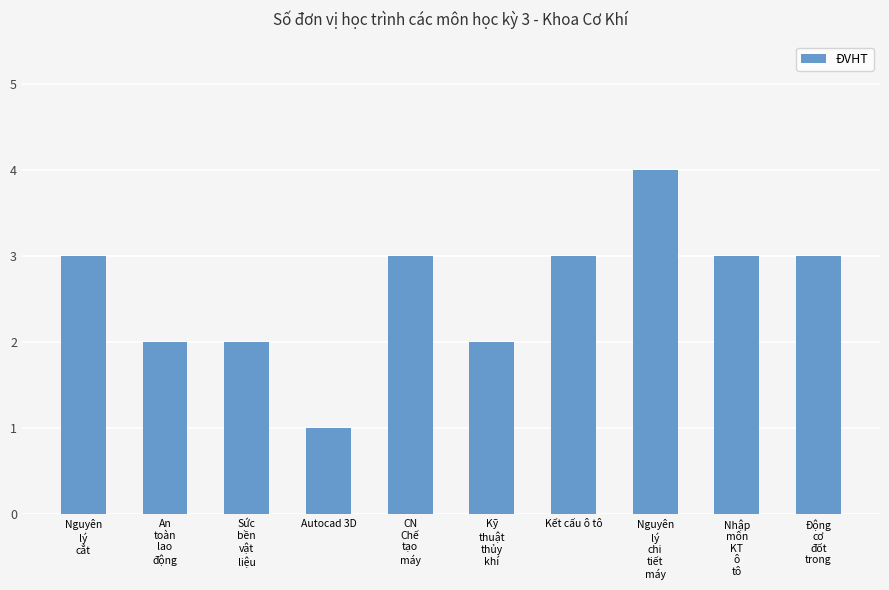

What is the label of the 7th bar from the left?

Kết cấu ô tô